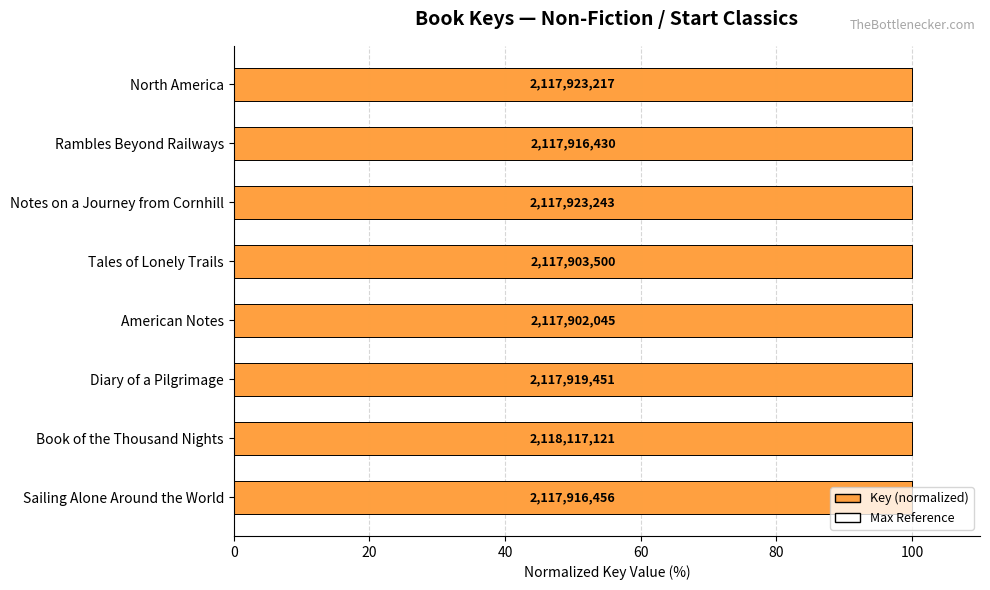

What is the sum of all Max Reference values?

4.4